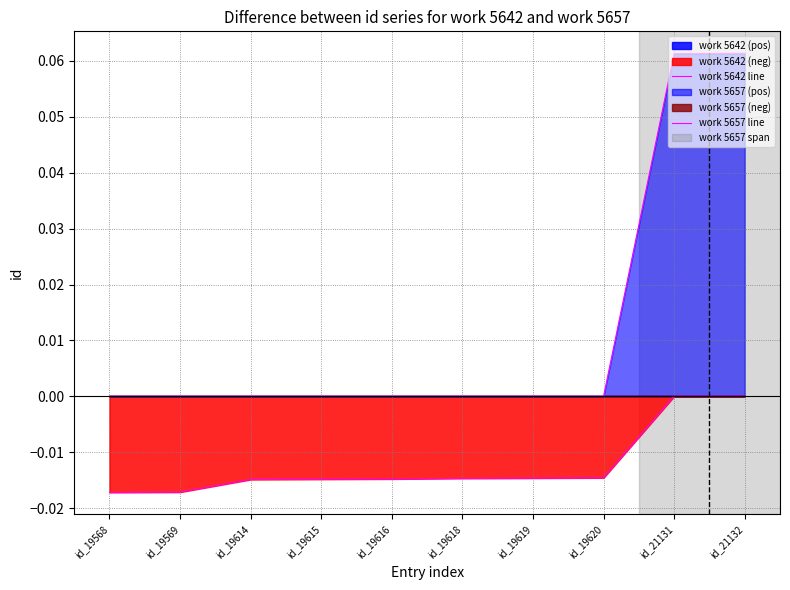

True or false: work 5642 line and work 5657 line intersect in this chart.

False